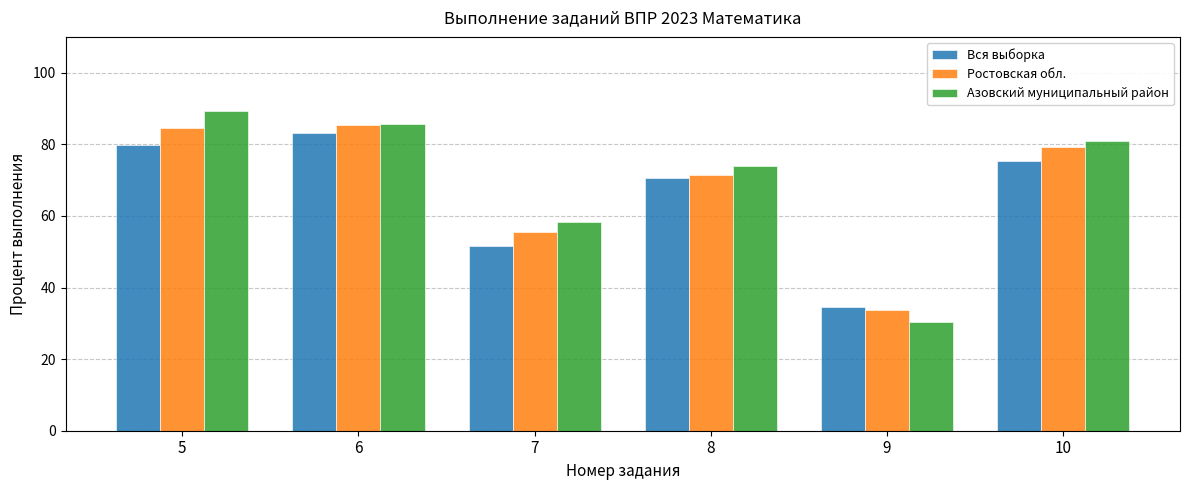

What is the value of the Вся выборка bar at the 4th from the left?

70.7